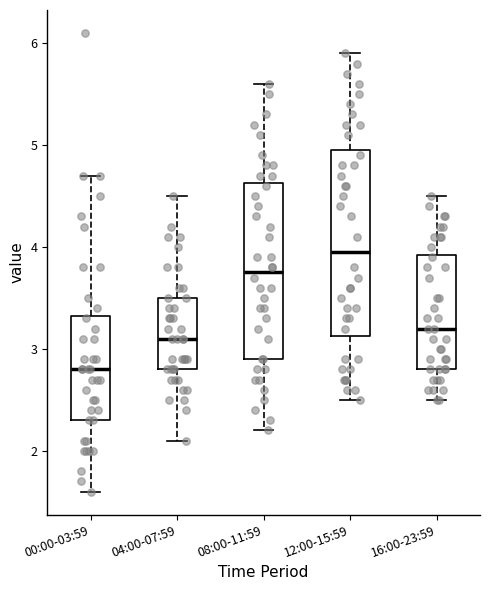

Comparing the boxes themselves (not the whiskers), which one is the tallest?

12:00-15:59